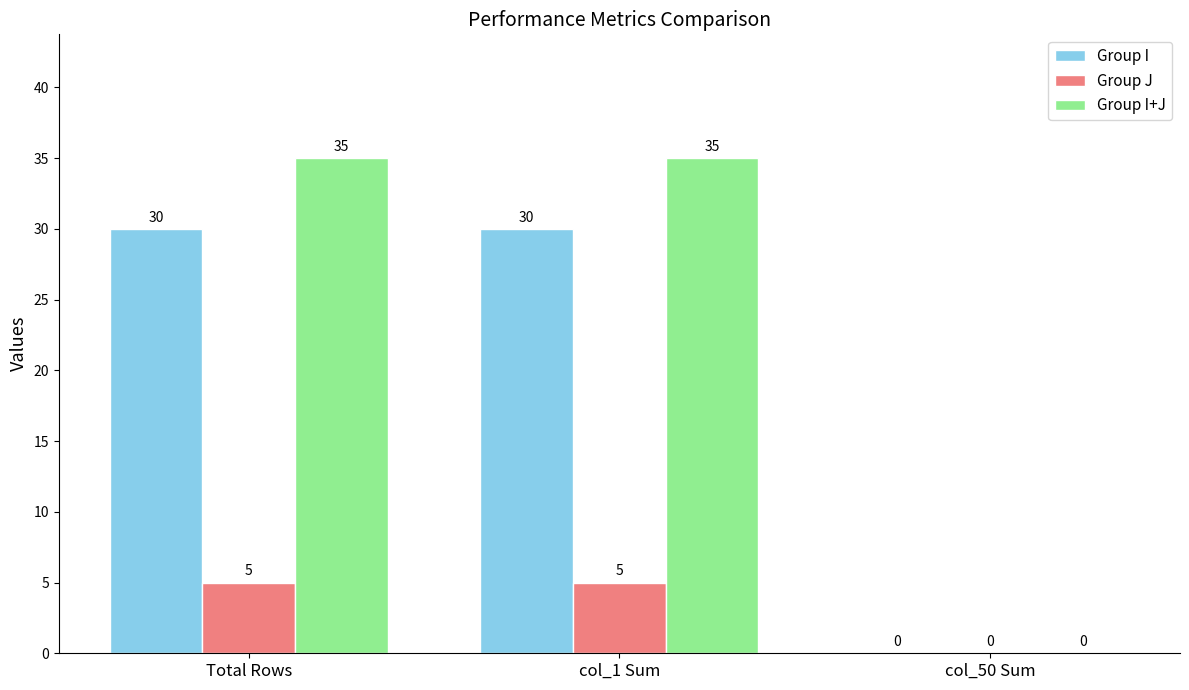

Which series has the largest total across all categories?

Group I+J